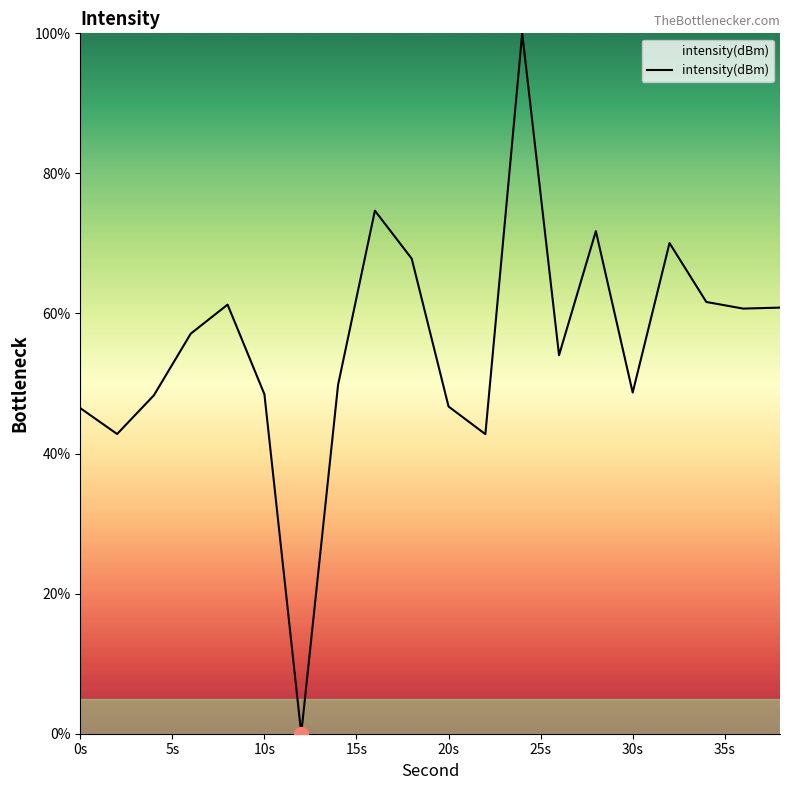

What is the greatest value displayed?

100.0